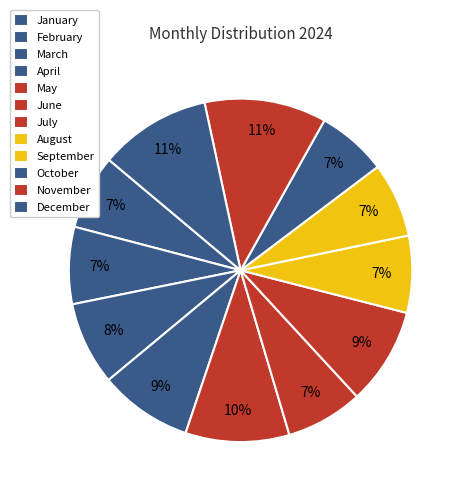

How many segments does this pie chart have?

12